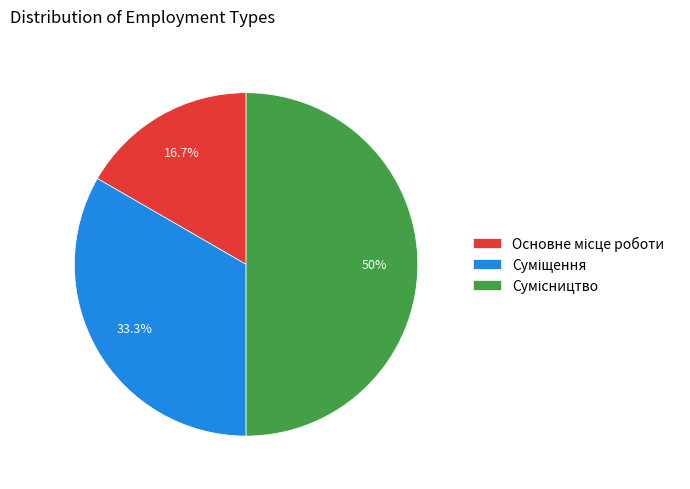

Is there a majority slice in this chart?

No